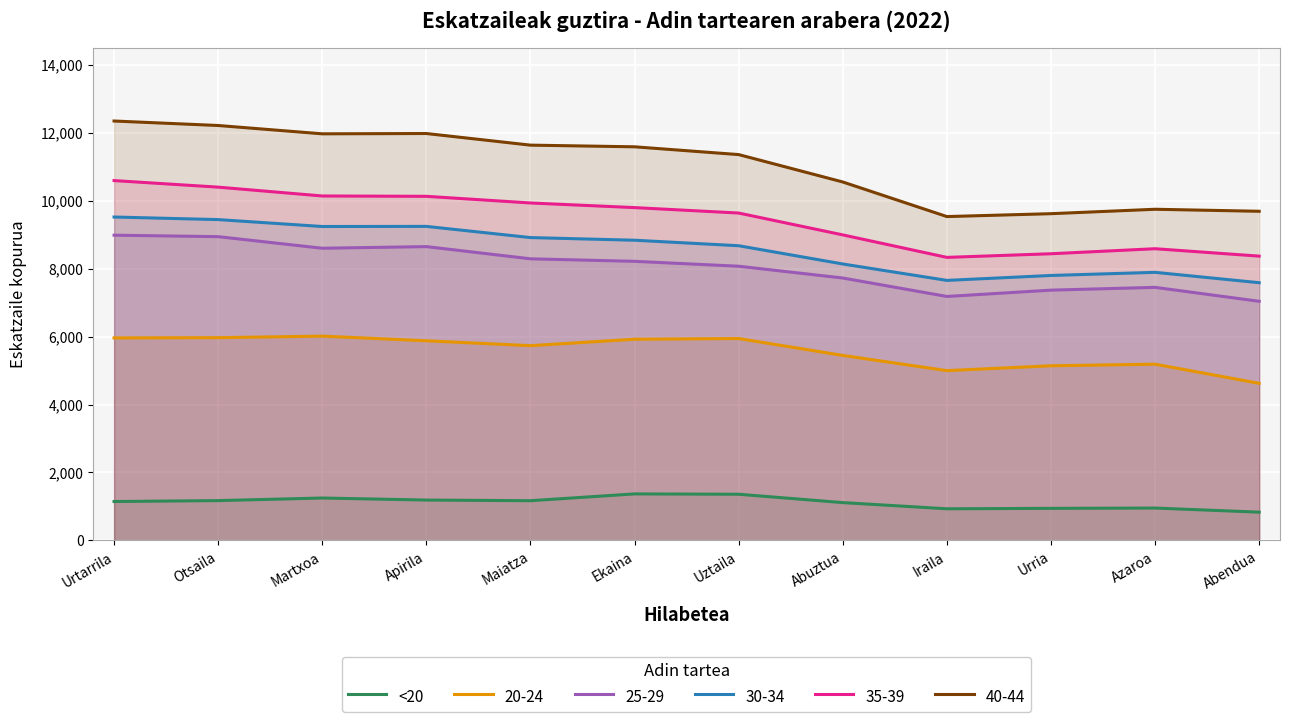

What is the label of the 5th point from the right?

Abuztua